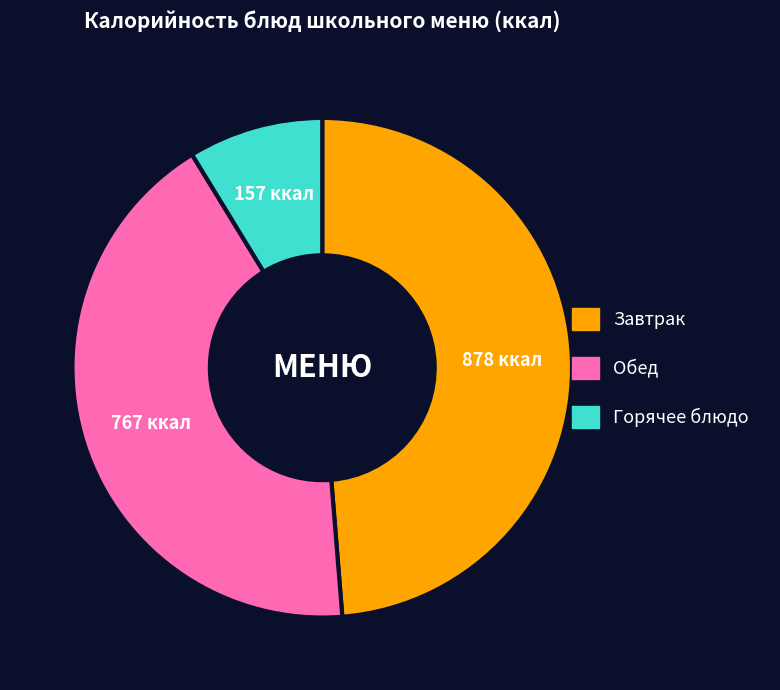

How many segments does this pie chart have?

3